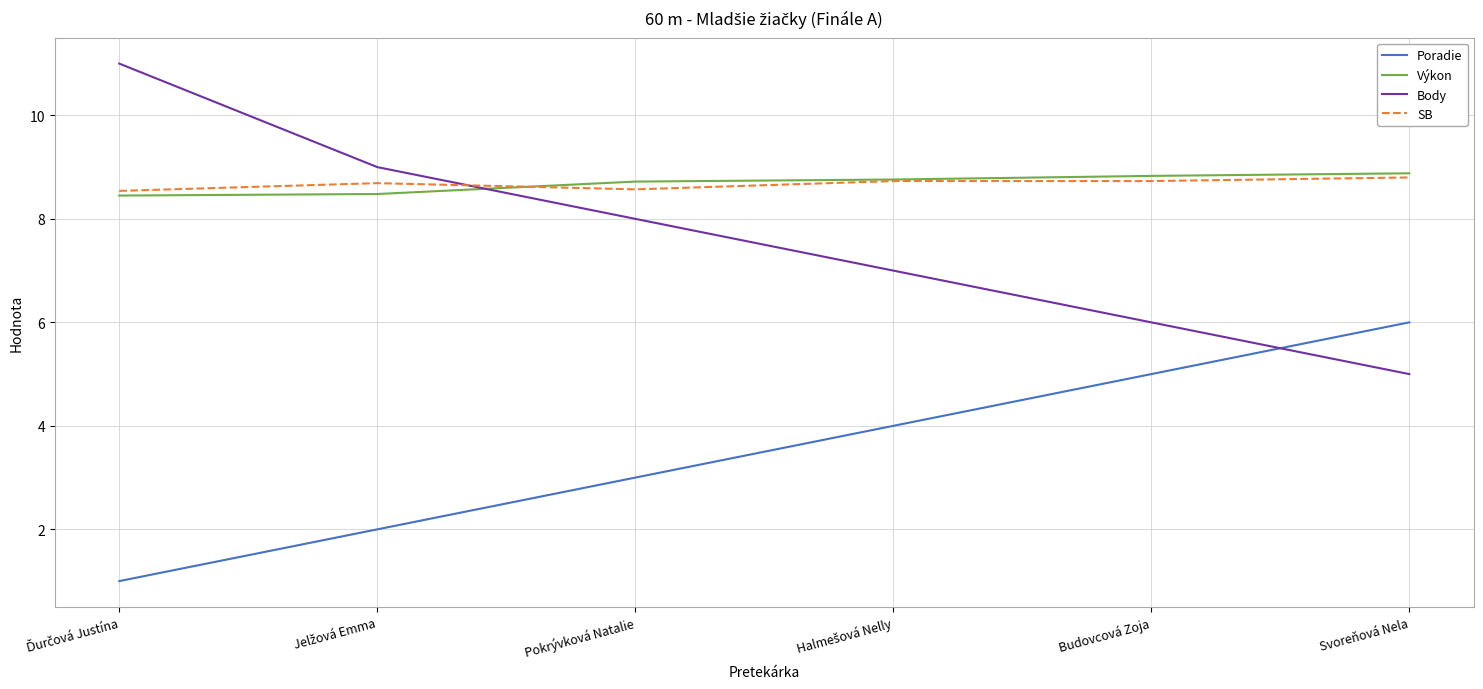

The Body series shows 6.0 at Budovcová Zoja. True or false?

True